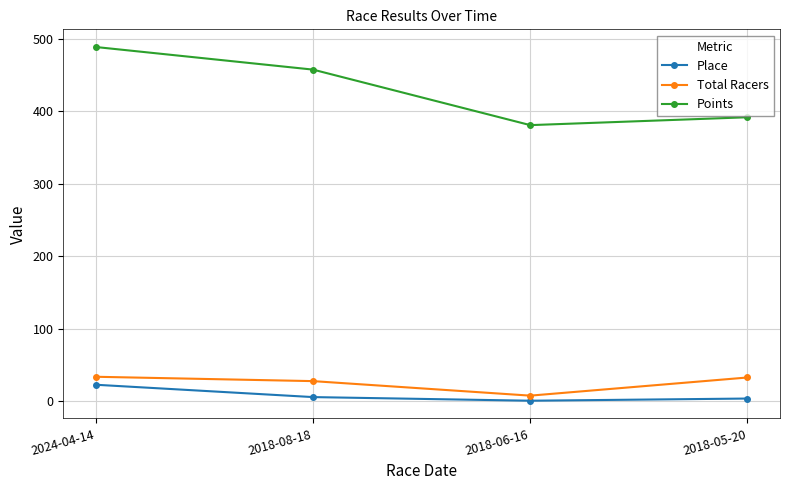

What is the difference between the highest and lowest values at 2024-04-14?

465.3